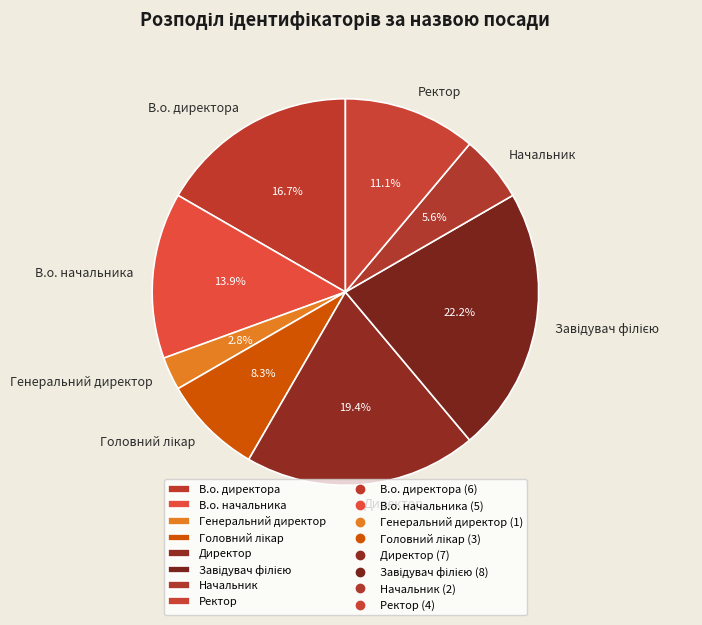

Which slice is the smallest?

Генеральний директор